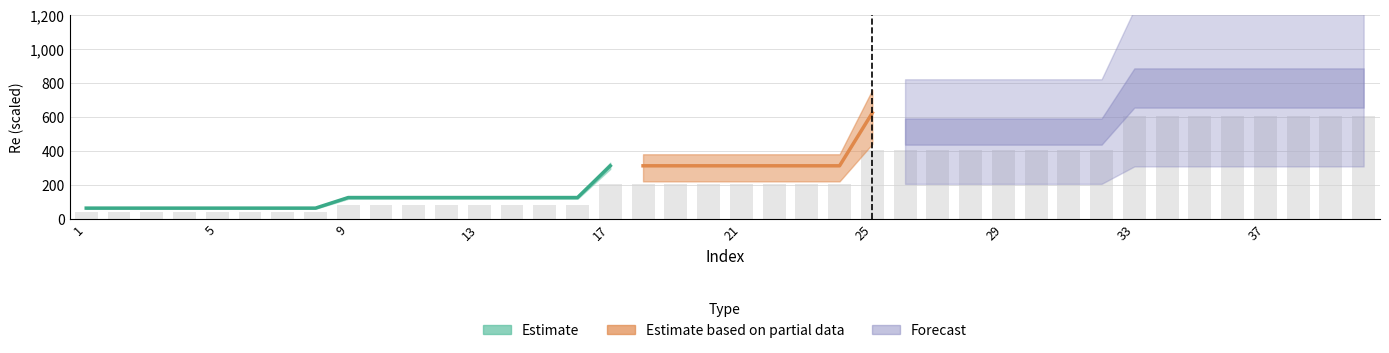

Read the value at 24.

201.7